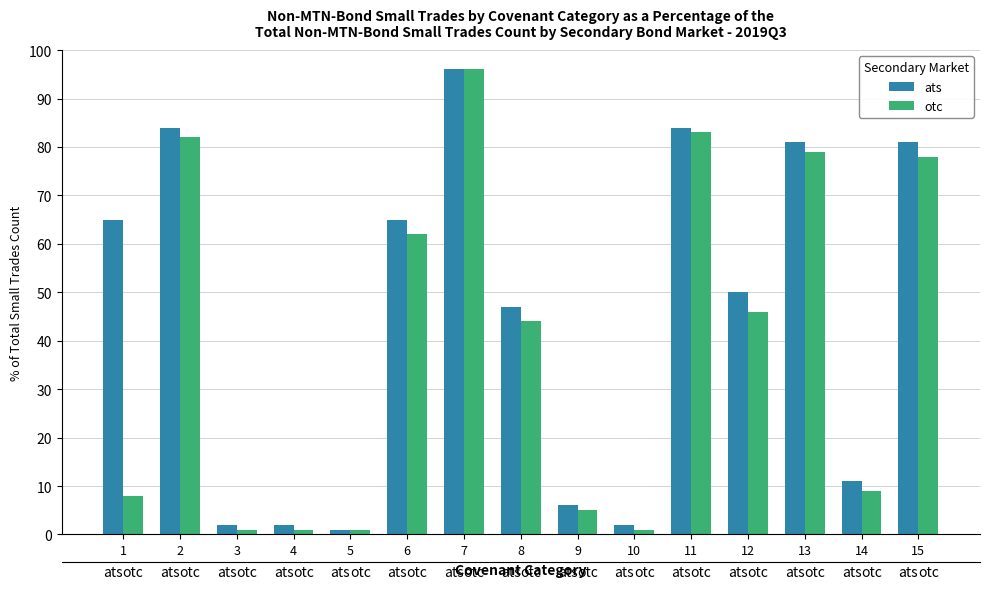

What is the total value across all series at 9?

11